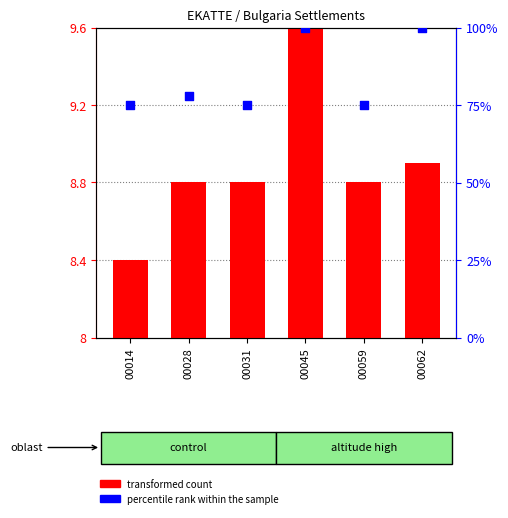

At which category is the sum across all series the highest?

00045